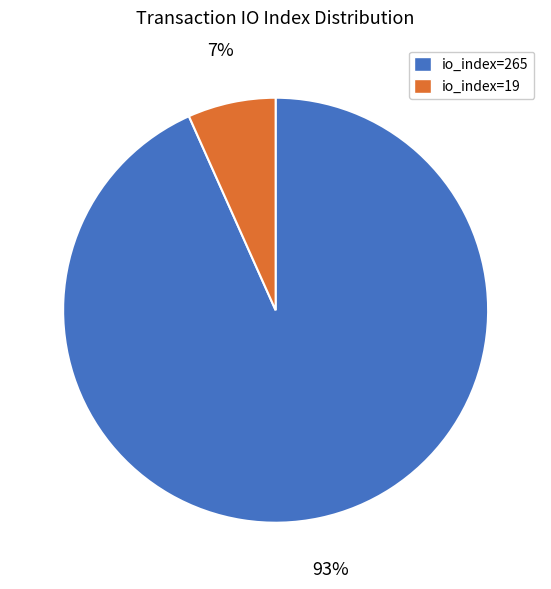

To the nearest percent, what percentage of the pie is io_index=265?

93%